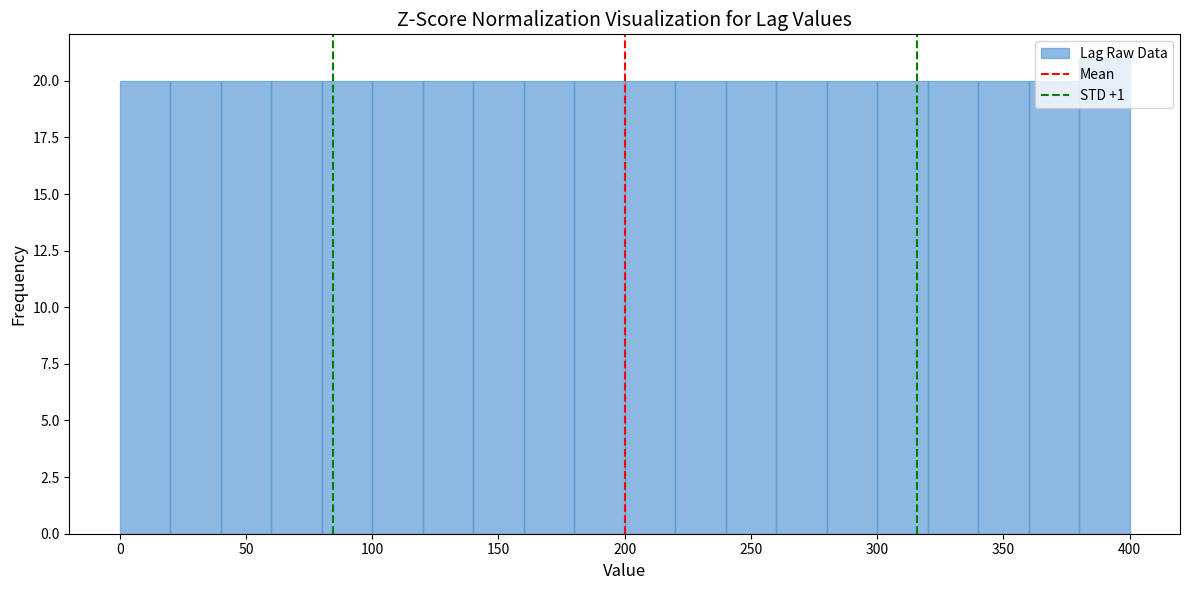

Reading left to right, transcribe this chart: for each bar, give the range it covers on the x-axis and its height. The values are not printed on the chart, so give them approximately, as read against the axis.

0 to 20: 20
20 to 40: 20
40 to 60: 20
60 to 80: 20
80 to 100: 20
100 to 120: 20
120 to 140: 20
140 to 160: 20
160 to 180: 20
180 to 200: 20
200 to 220: 20
220 to 240: 20
240 to 260: 20
260 to 280: 20
280 to 300: 20
300 to 320: 20
320 to 340: 20
340 to 360: 20
360 to 380: 20
380 to 400: 21